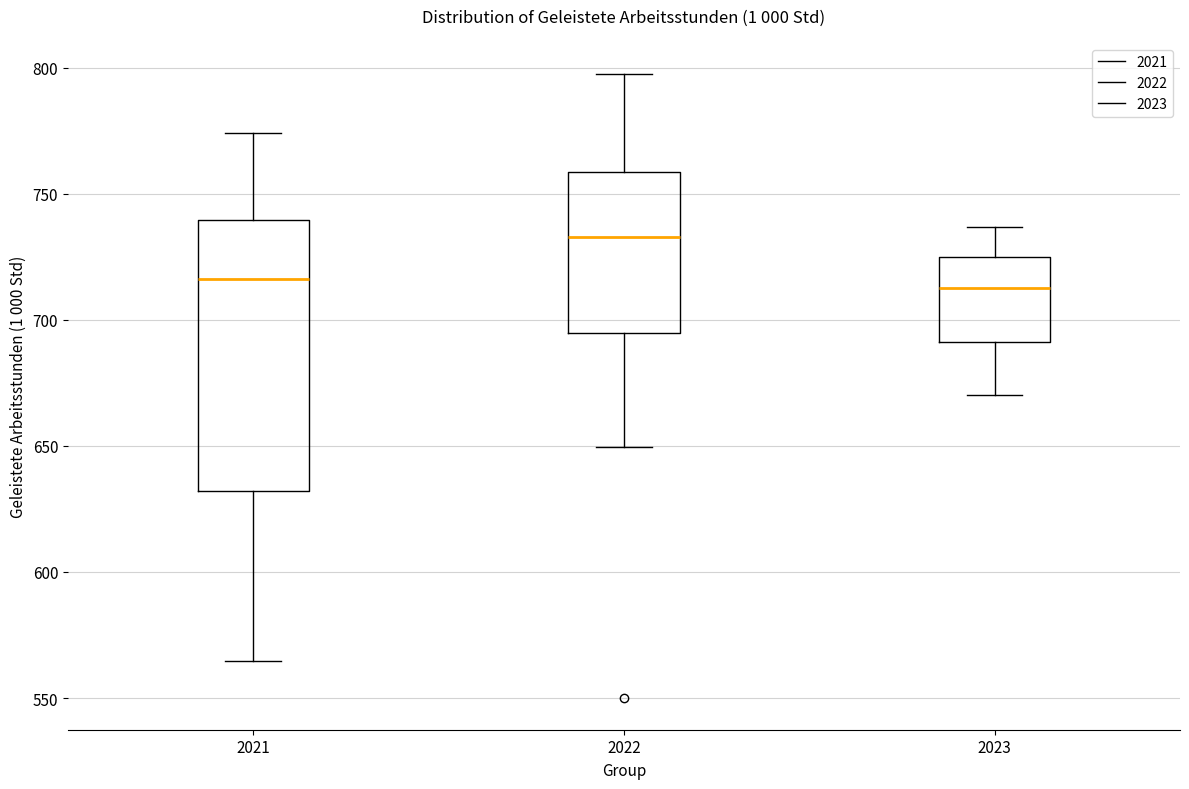

Reading left to right, transcribe this box plot: for each box, give where its median line is, the range the box spans, and where its two whiskers end, as read against the y-axis. The values are not printed on the chart, so give them approximately, as read against the axis.

2021: median 715, box 630 to 740, whiskers 565 to 775
2022: median 735, box 695 to 760, whiskers 650 to 795
2023: median 715, box 690 to 725, whiskers 670 to 735